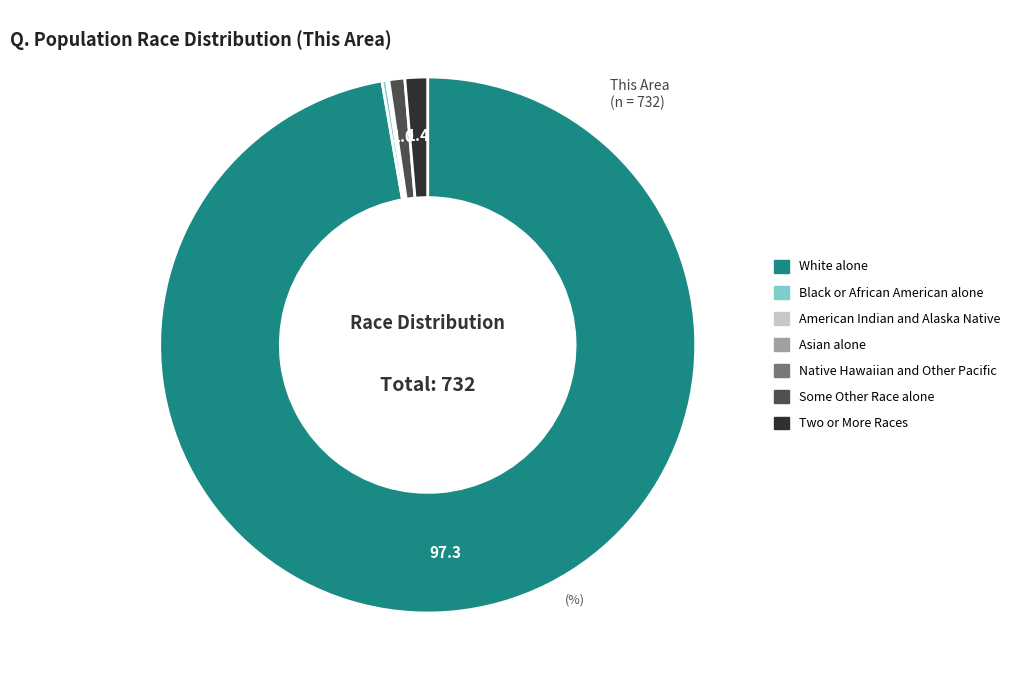

Which slice represents more than half of the pie?

White alone